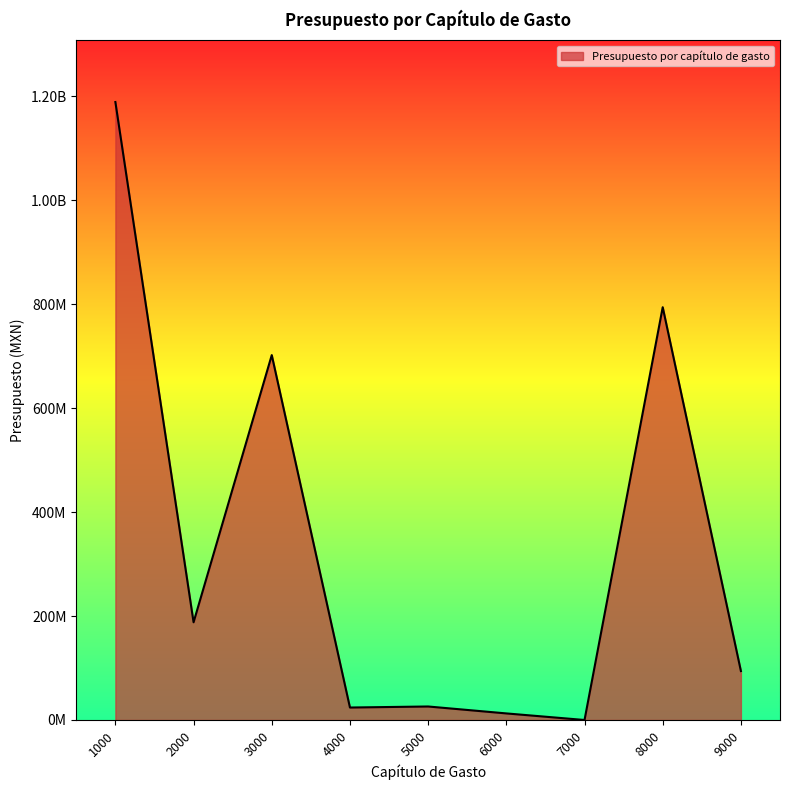

What is the sum of all values?

3030564374.0